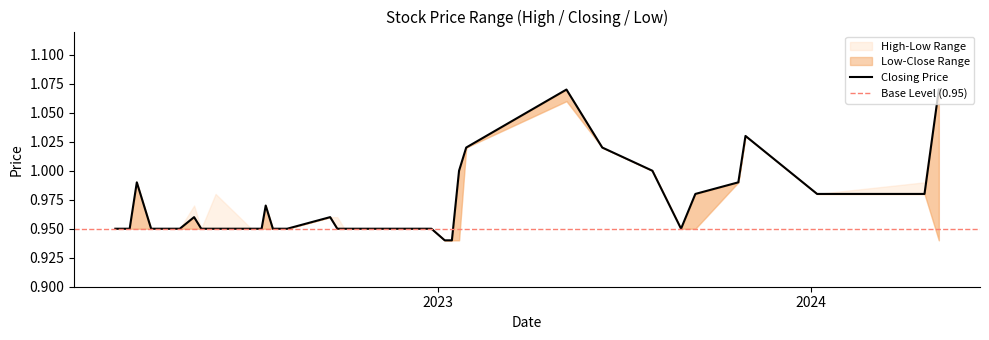

What is the average value of the High series?

1.0